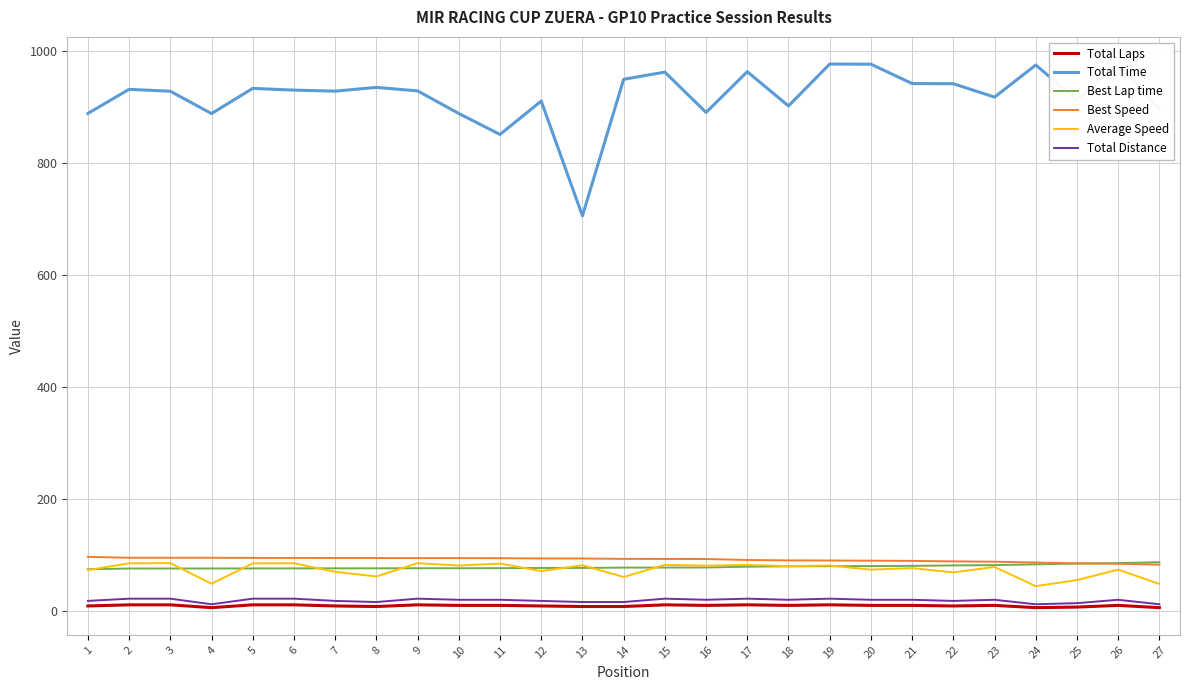

What is the smallest value displayed?

6.0